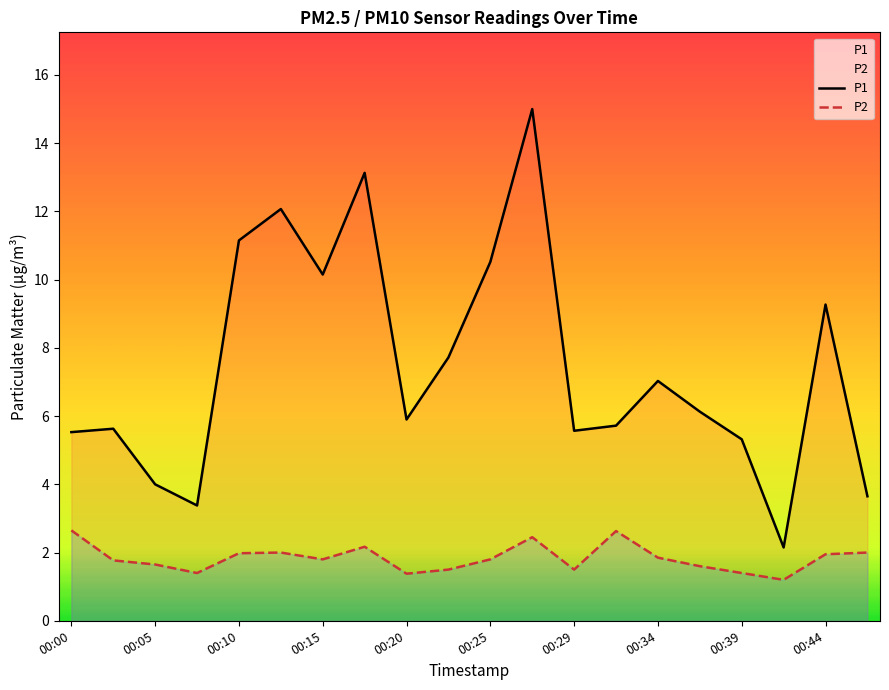

Which series has the largest total across all categories?

P1